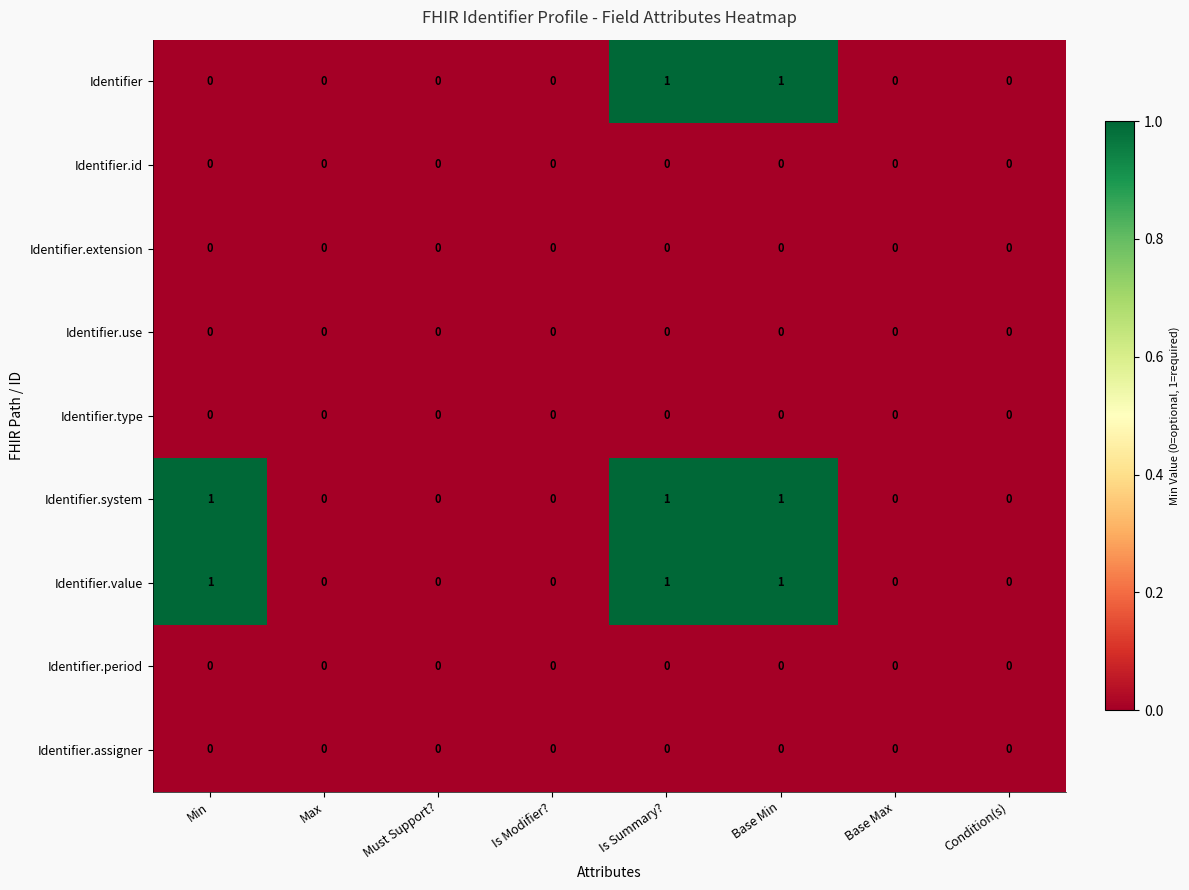

How many Identifier.system values are between 0 and 1?

8